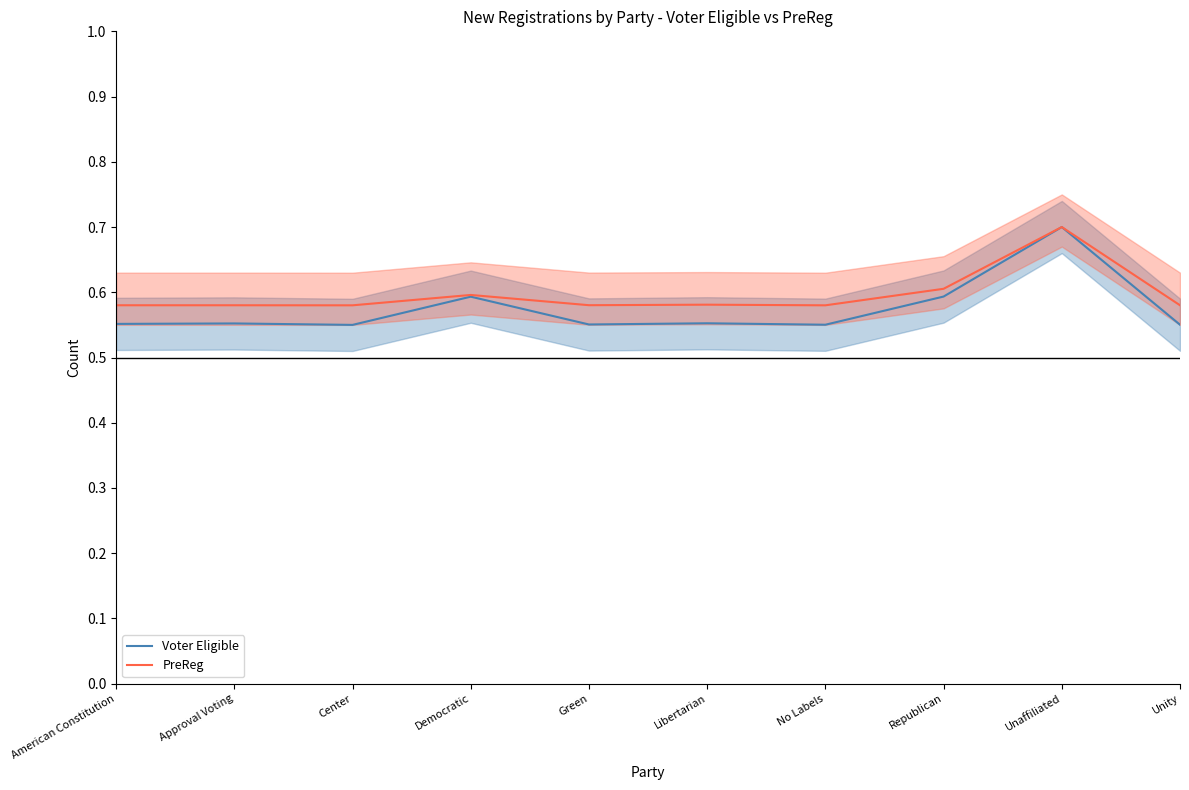

The PreReg series shows 1.0 at American Constitution. True or false?

False